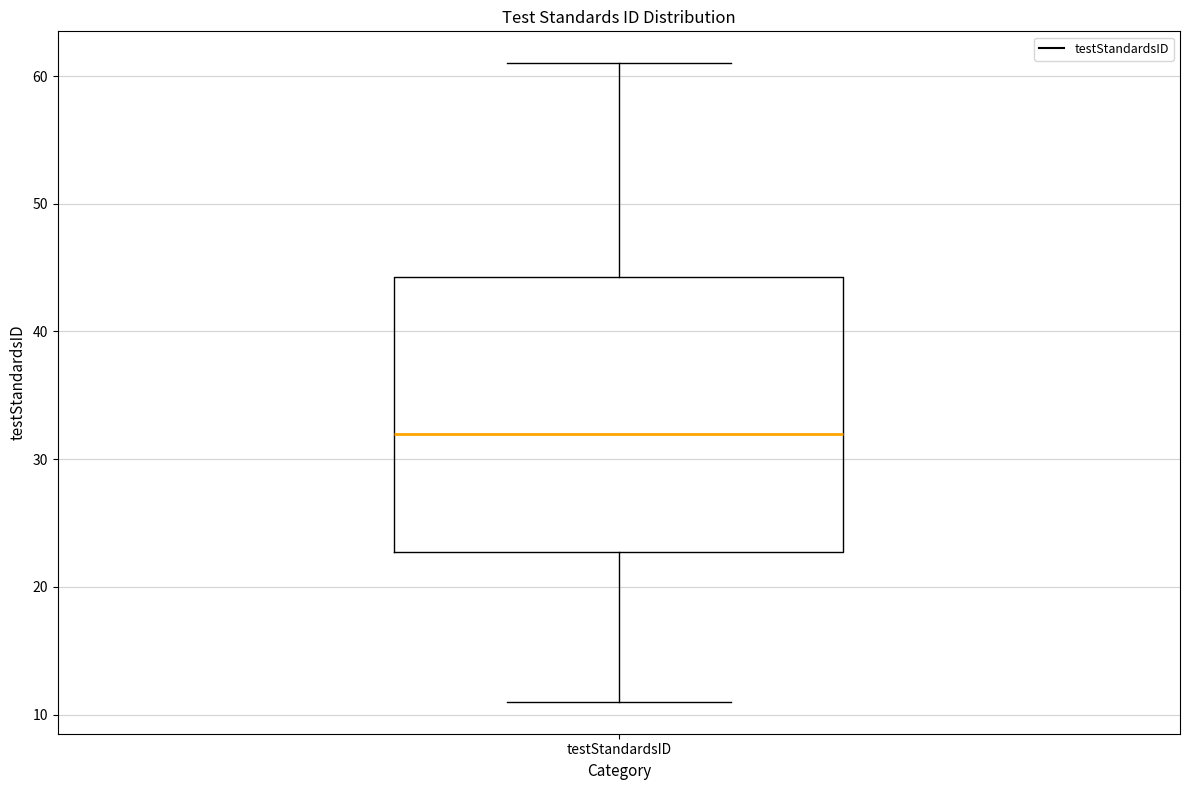

Where is the upper edge of the box for testStandardsID on the y-axis? The values are not printed on the chart, so give them approximately, as read against the axis.

44